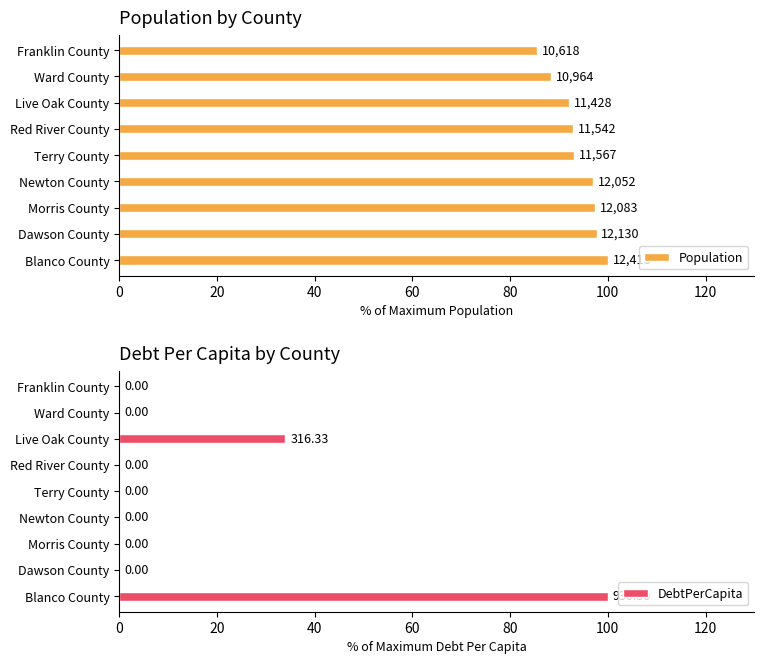

What is the sum of all DebtPerCapita values?

134.0